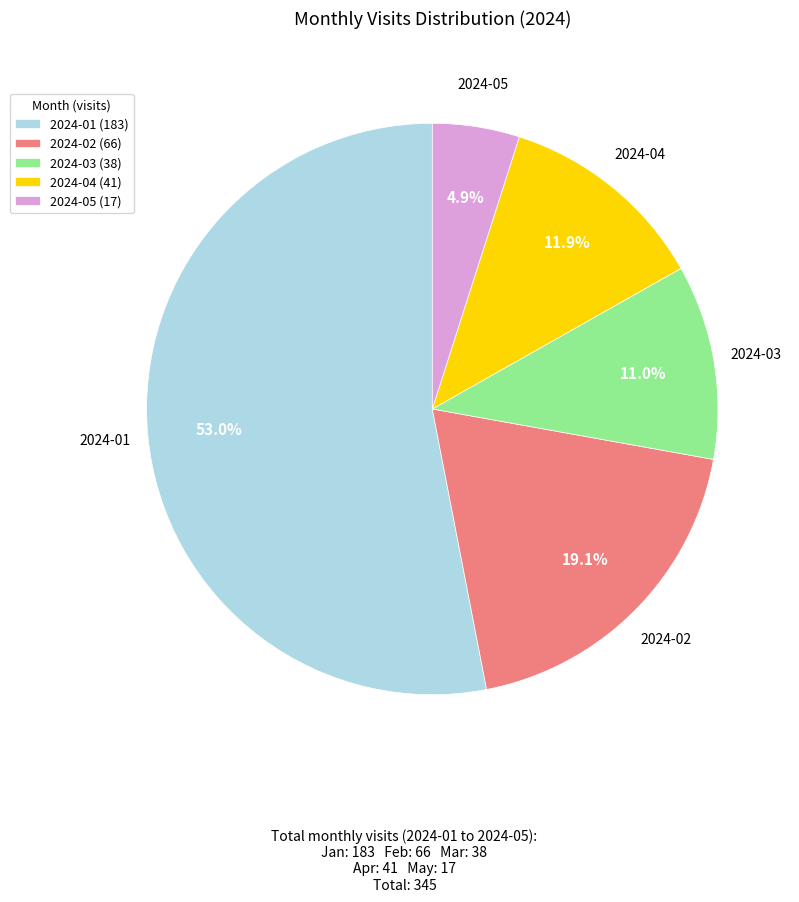

To the nearest percent, what is the difference between the largest and smallest slice percentages?

48%